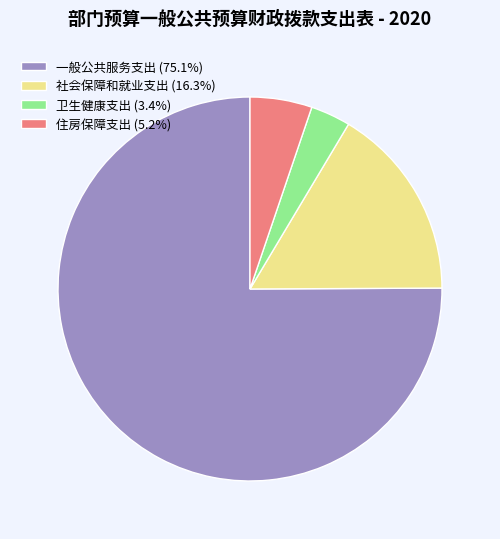

How many slices are in this pie chart?

4